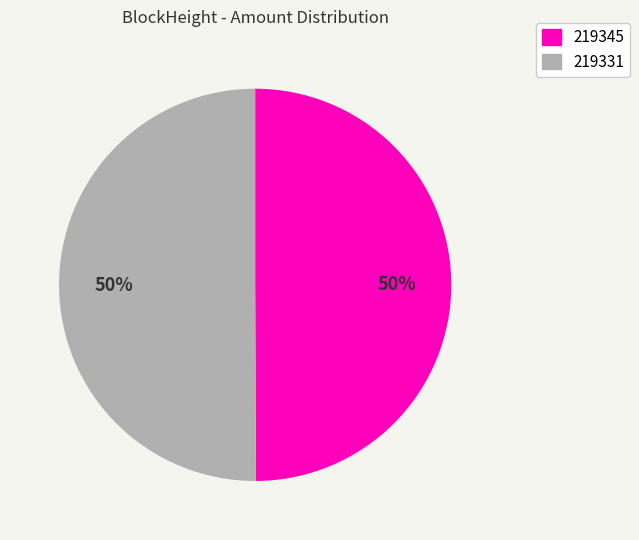

Is the sum of 219345 and 219331 greater than half?

Yes